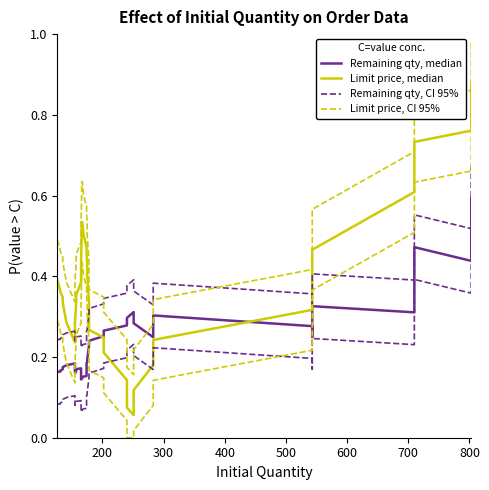

Is the value of Remaining qty, CI 95% at 28 greater than the value of Remaining qty, median at 17?

Yes